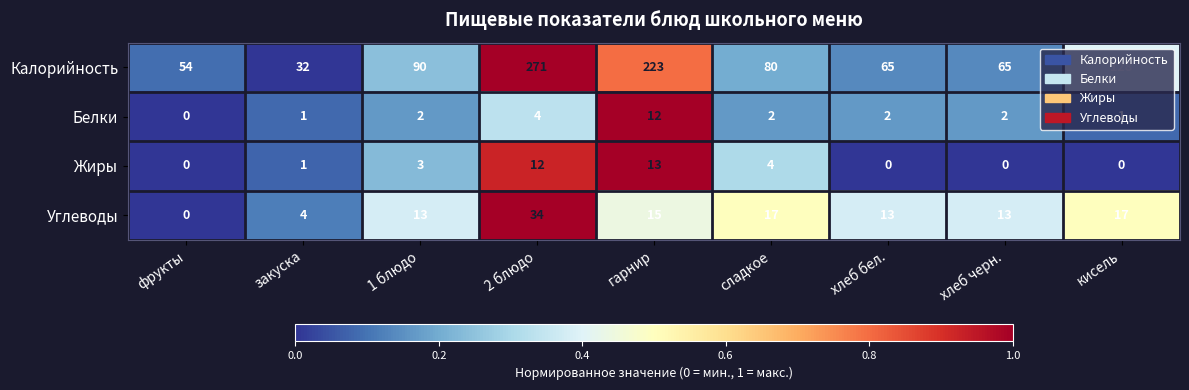

Where does the Калорийность series first go above 80?

1 блюдо